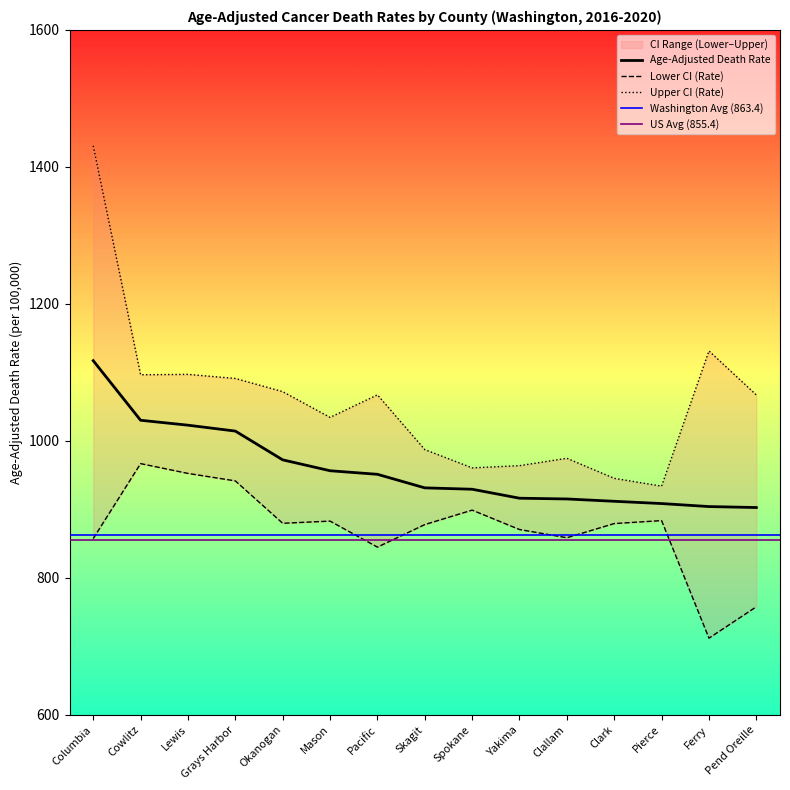

Which has a higher value, Okanogan or Ferry?

Okanogan